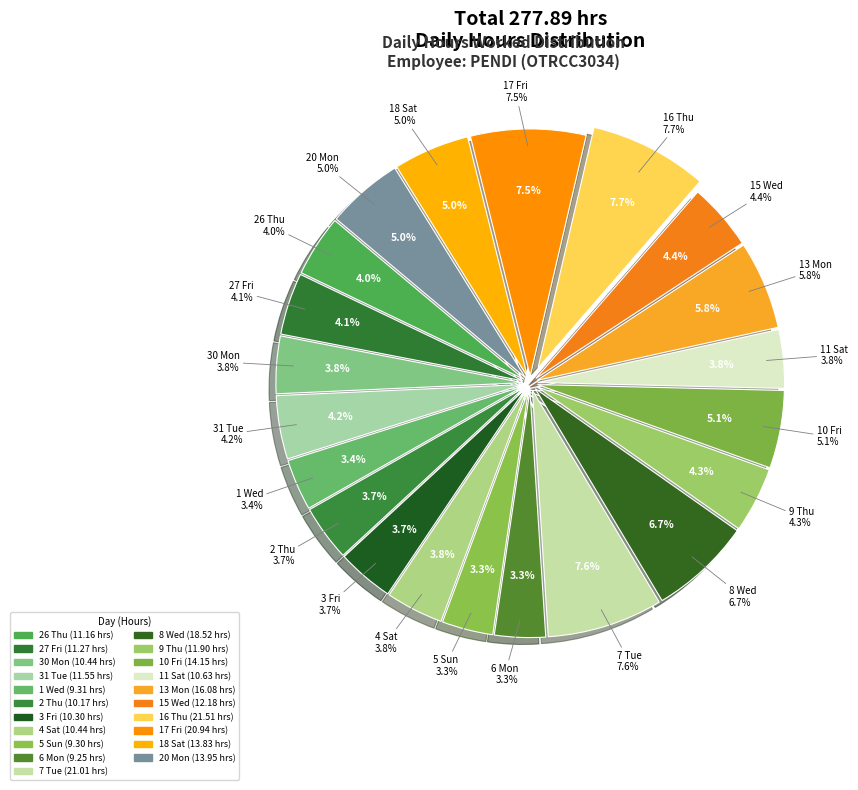

Which category has the biggest portion of the pie?

16 Thu